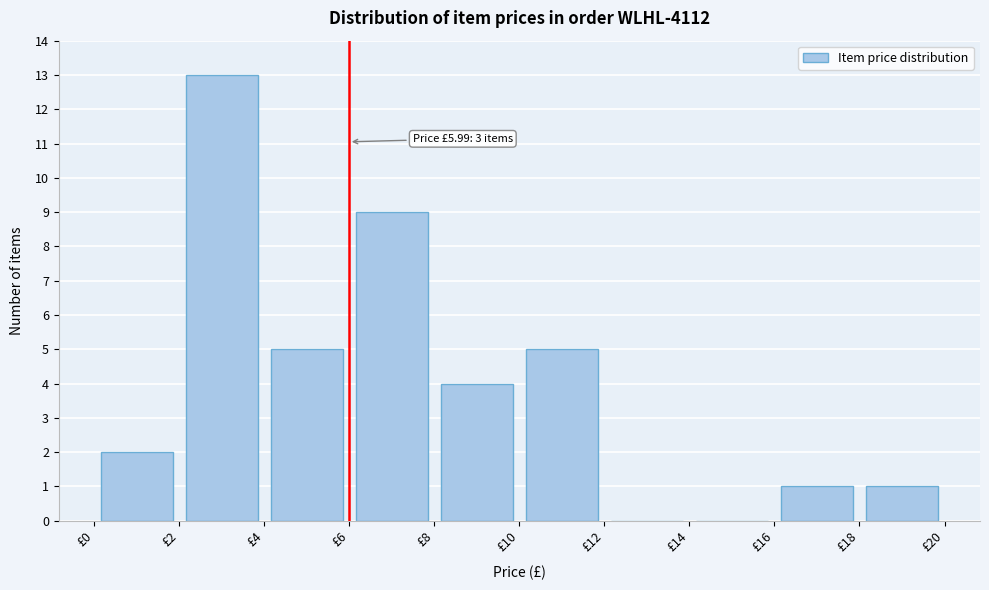

Over which range of the x-axis is the bar tallest?

2 to 4